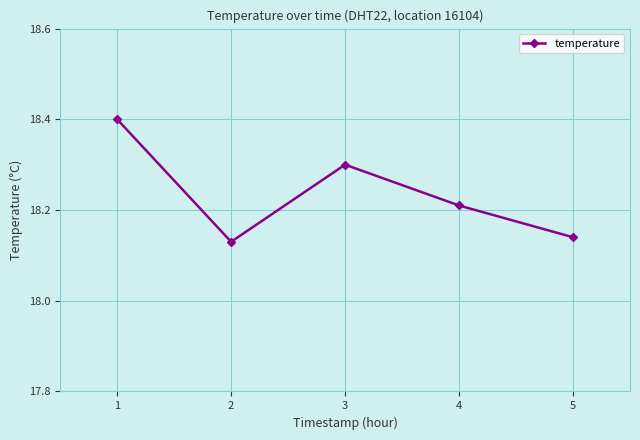

What is the value of the 3rd point from the left?

18.3